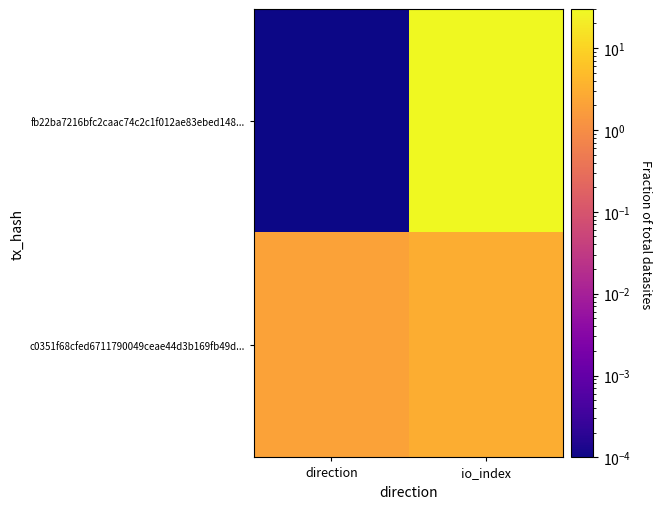

How many categories are shown in the chart?

2